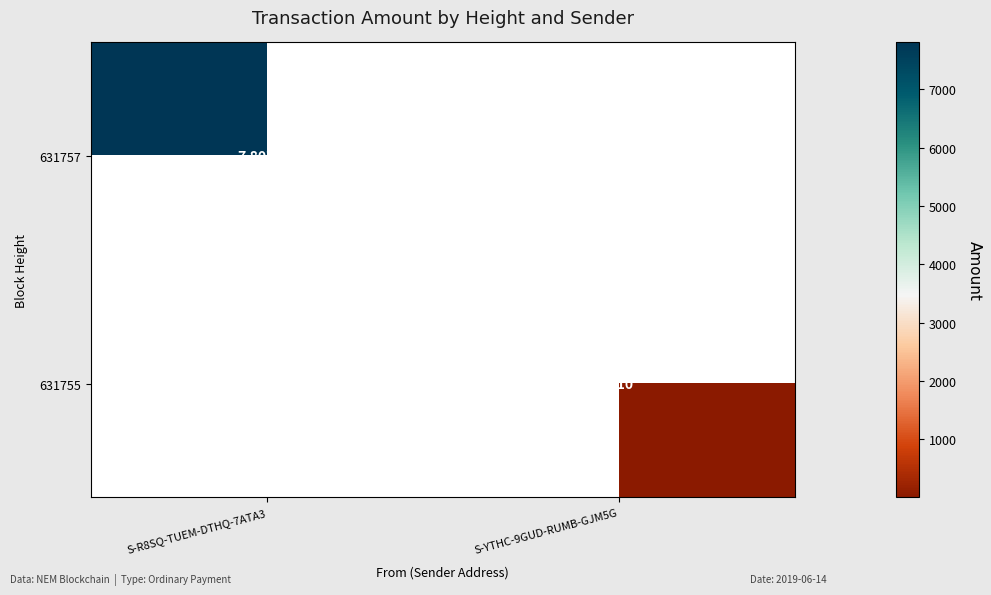

At which label does 631757 reach its peak?

S-R8SQ-TUEM-DTHQ-7ATA3